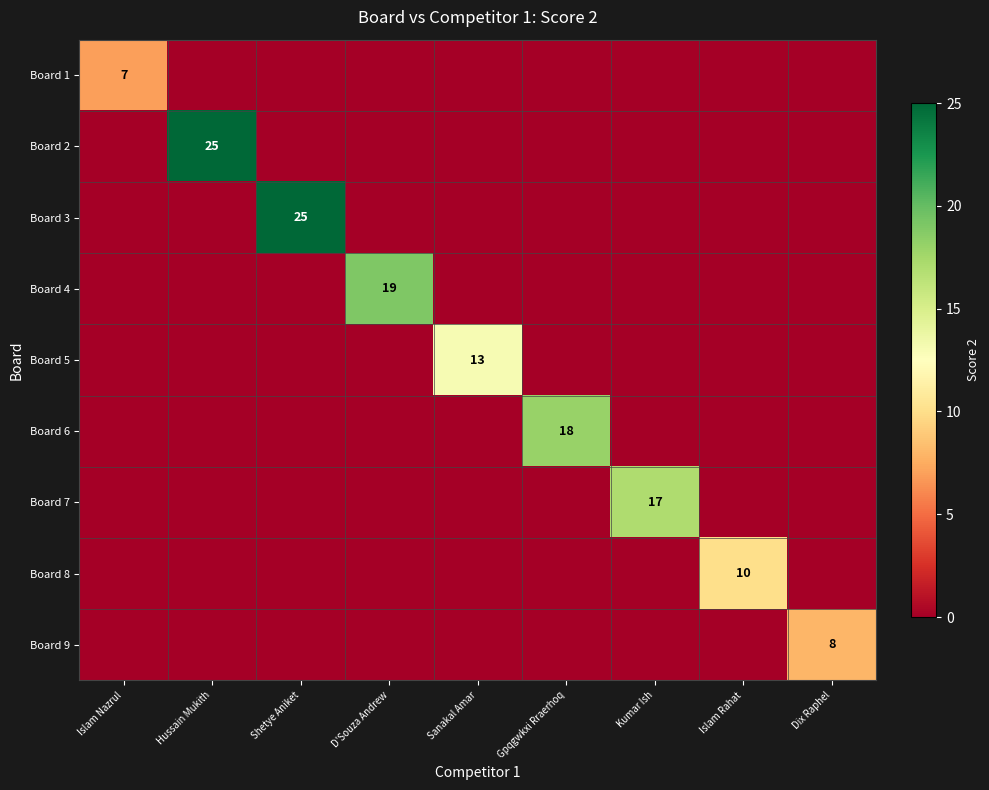

Is it true that Board 5 equals 13 at Sanakal Amar?

True